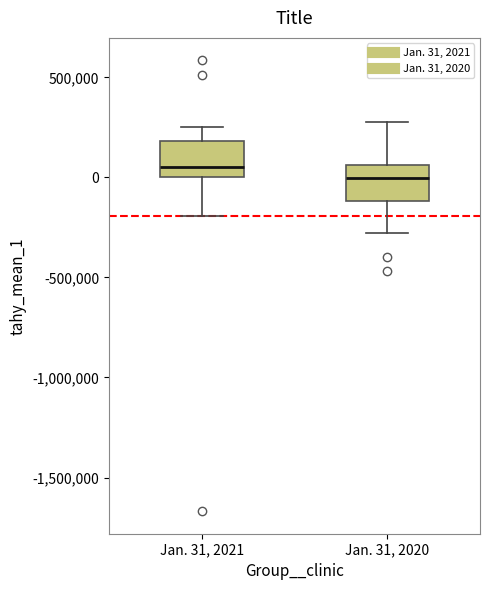

Reading left to right, read every box against the y-axis: the position of its median line, the range the box covers, and the ends of its whiskers. The values are not printed on the chart, so give them approximately, as read against the axis.

Jan. 31, 2021: median 50000, box 0 to 200000, whiskers -200000 to 250000
Jan. 31, 2020: median 0, box -100000 to 50000, whiskers -300000 to 300000